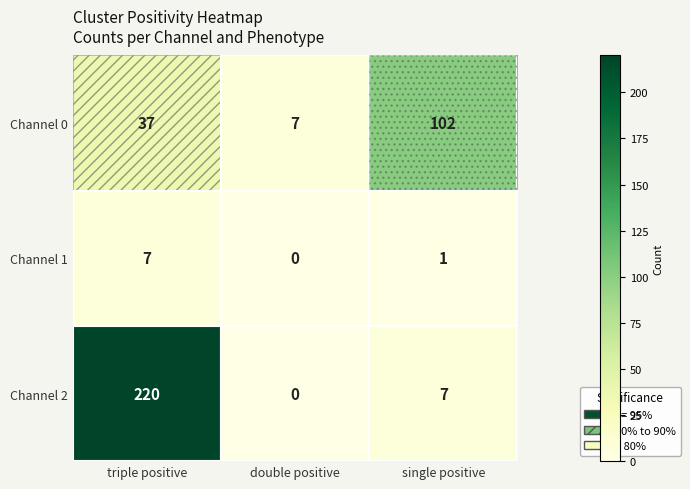

At which category does the chart reach its peak across all series?

triple positive